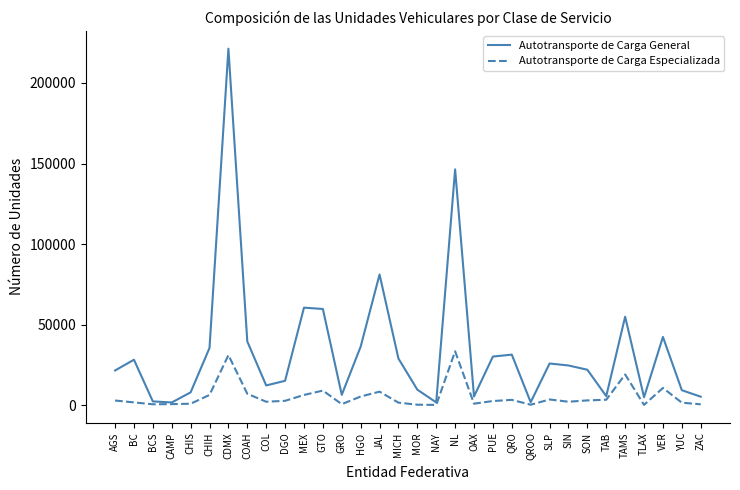

At which category is the sum across all series the highest?

CDMX